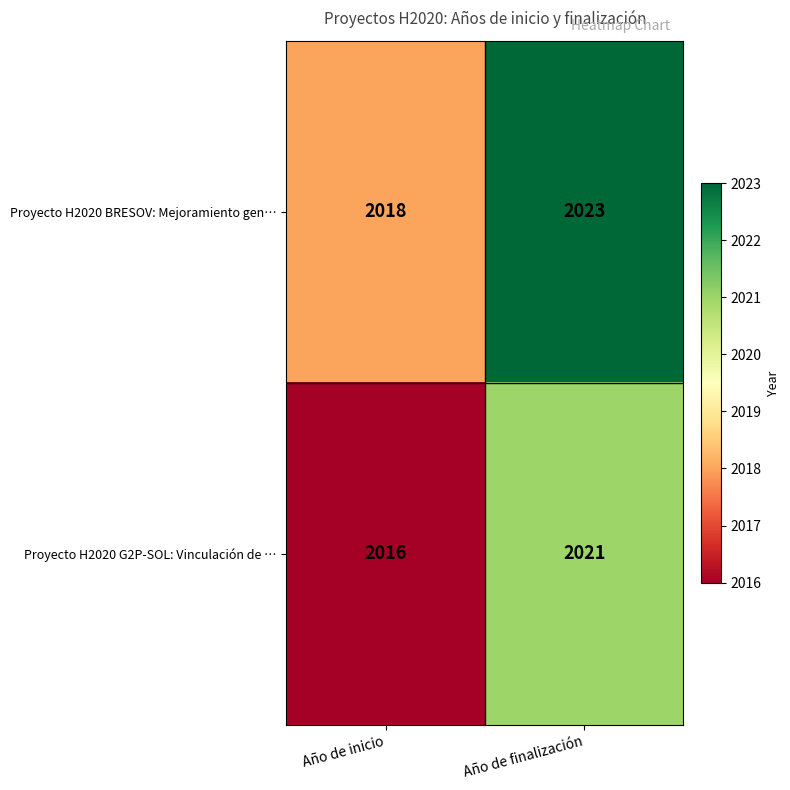

What is the smallest value displayed?

2016